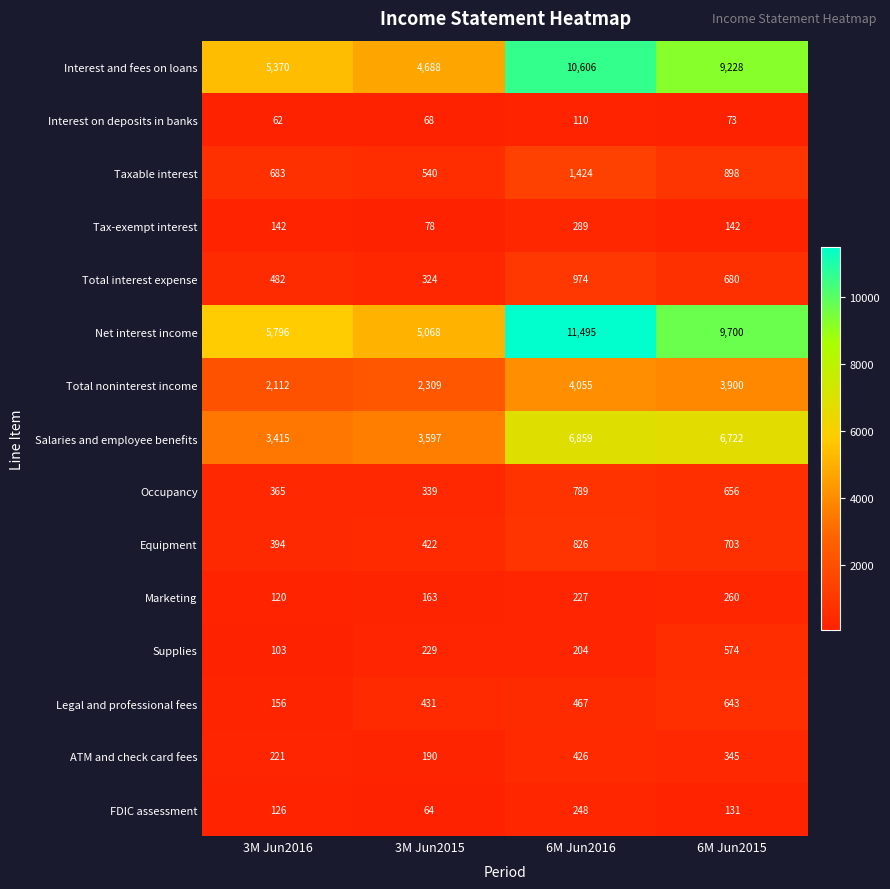

What is the average value of the Total noninterest income series?

3094